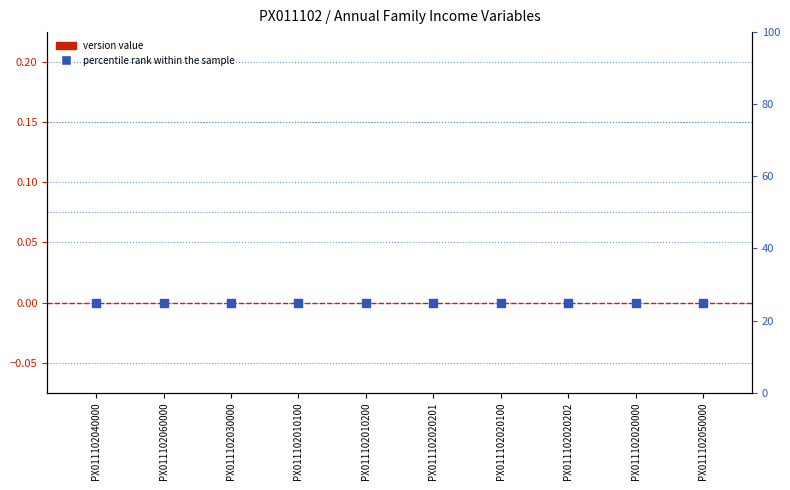

At how many categories does at least one series exceed 23?

10